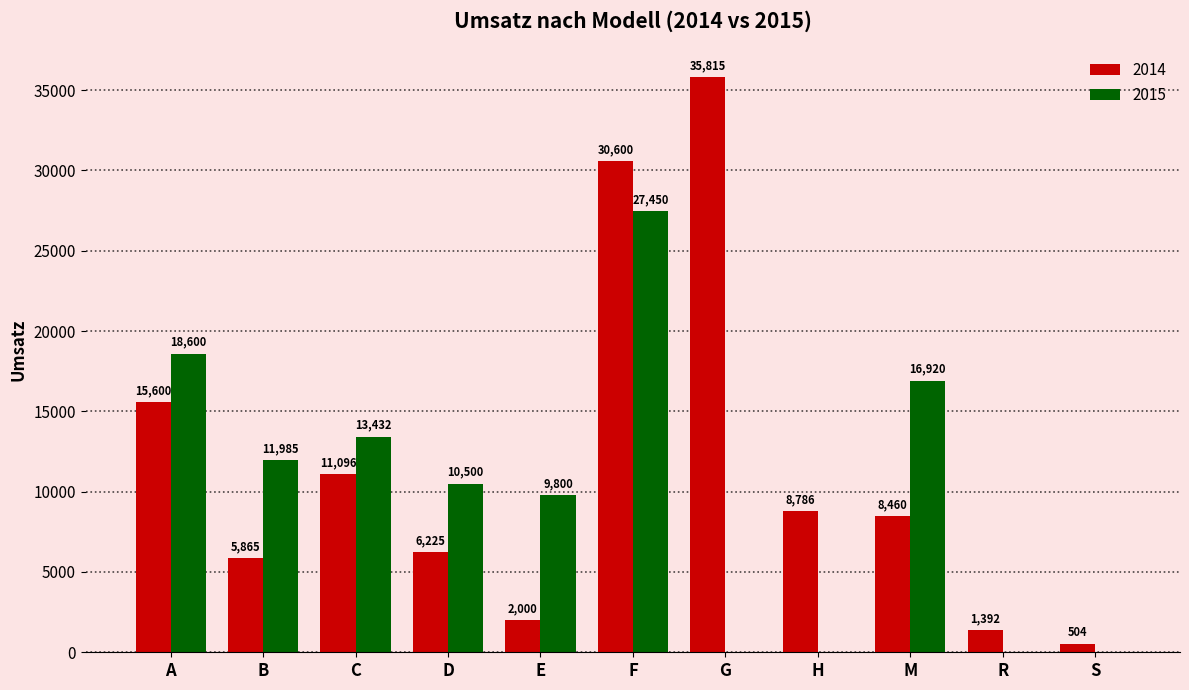

Which series changed the most between C and S?

2015